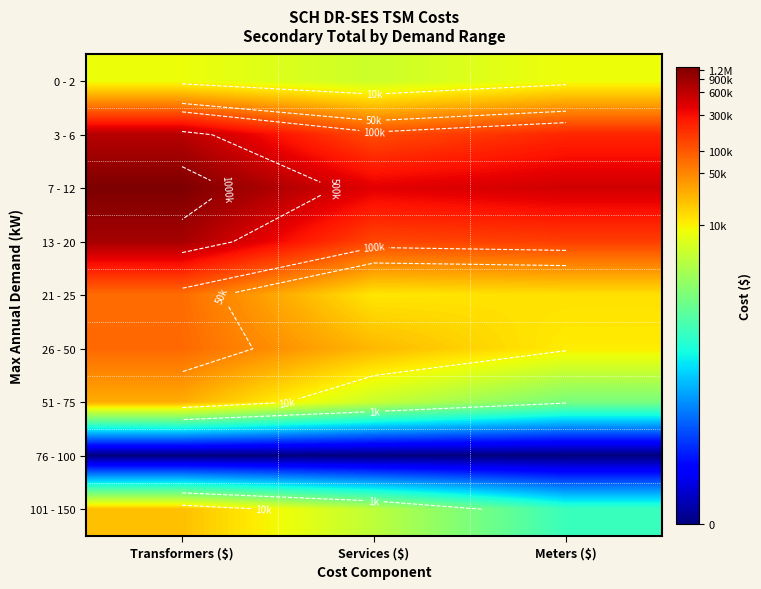

Which label corresponds to the largest value in the chart?

Transformers ($)